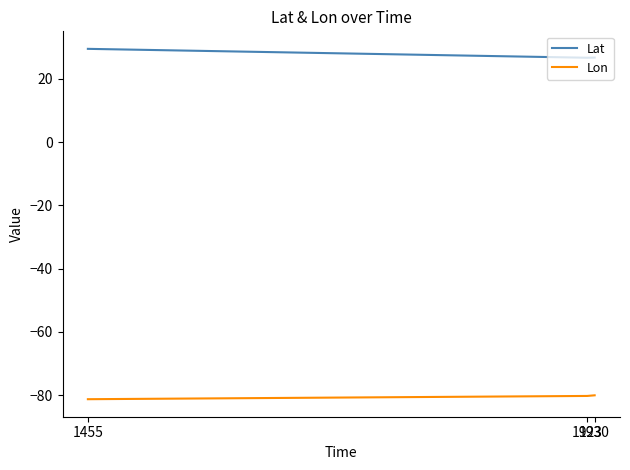

Rank the series by their average value, from highest to lowest.

Lat, Lon